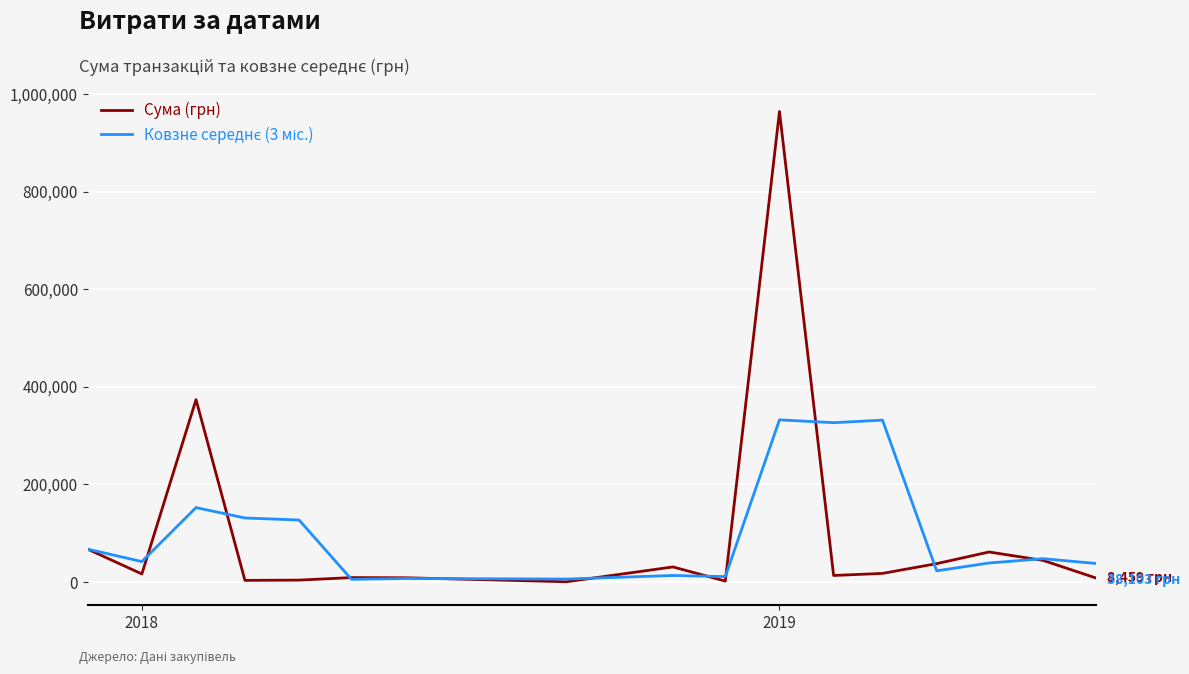

Is this an area chart (filled region under the line)?

No